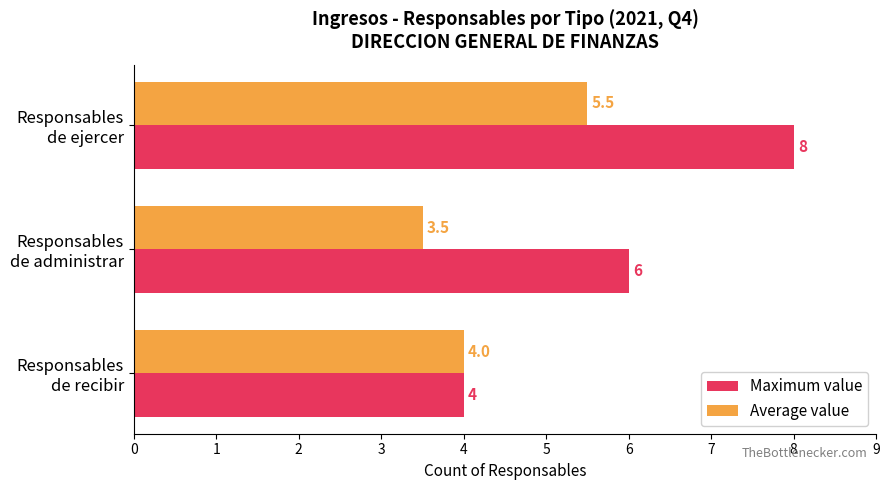

Rank the series by their maximum value, from lowest to highest.

Average value, Maximum value